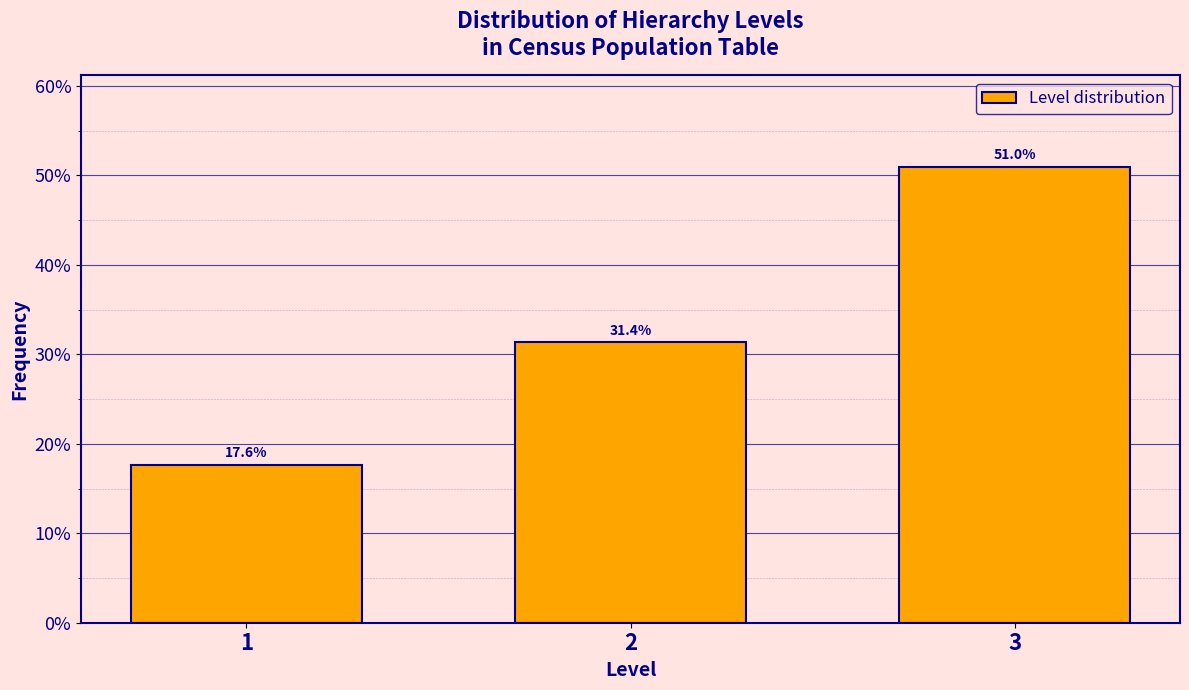

Reading left to right, extract all data points from this chart.

17.6	31.4	51.0